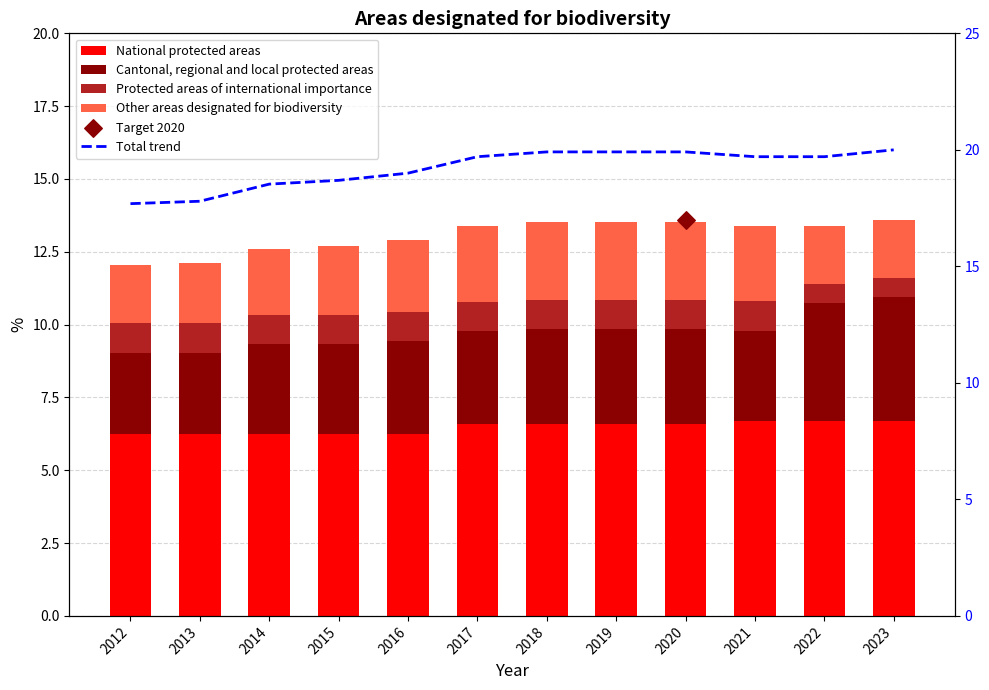

At how many categories does at least one series exceed 9?

12